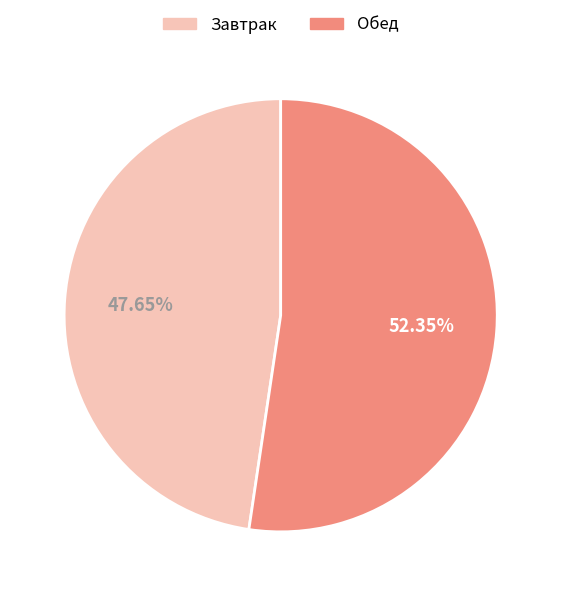

Is Завтрак the majority of the pie?

No